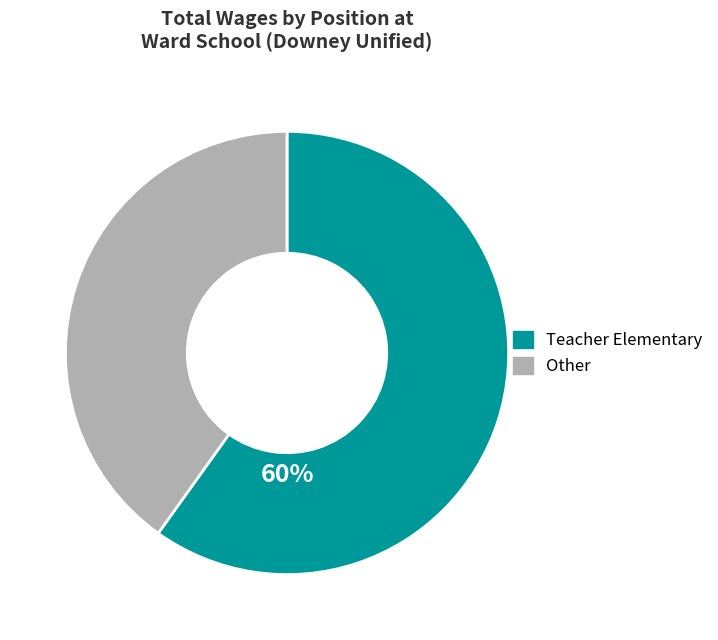

To the nearest percent, what is the average slice percentage?

50%